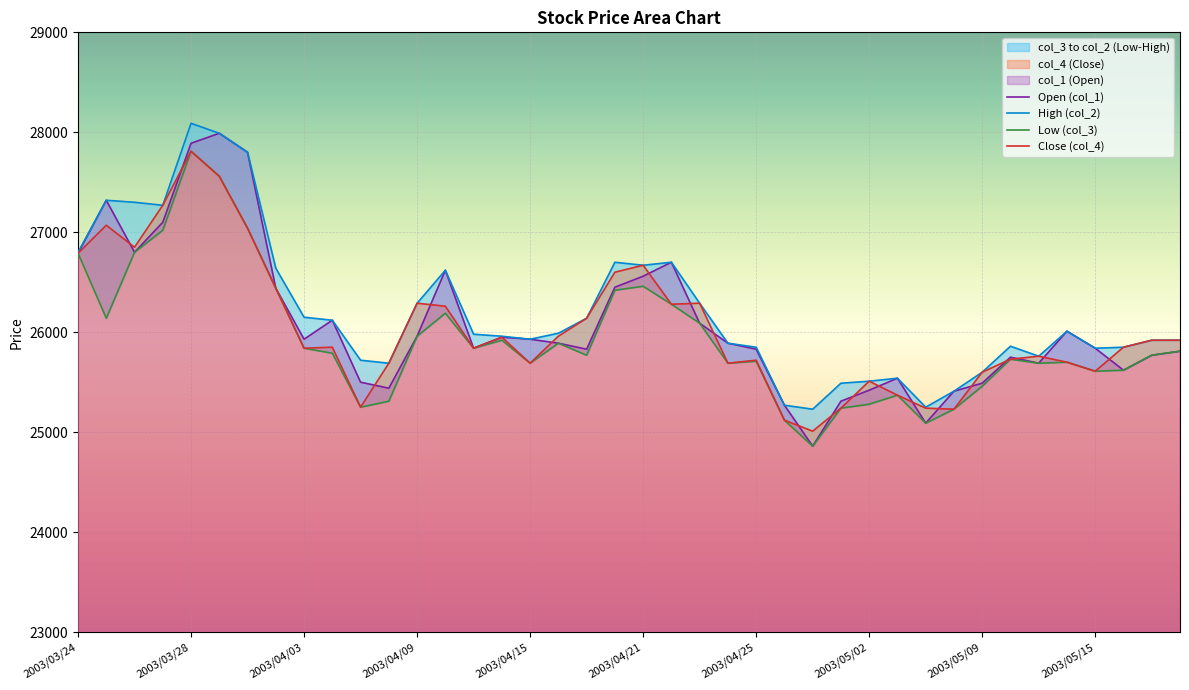

The col_2 series shows 25890 at 2003/04/24. True or false?

True